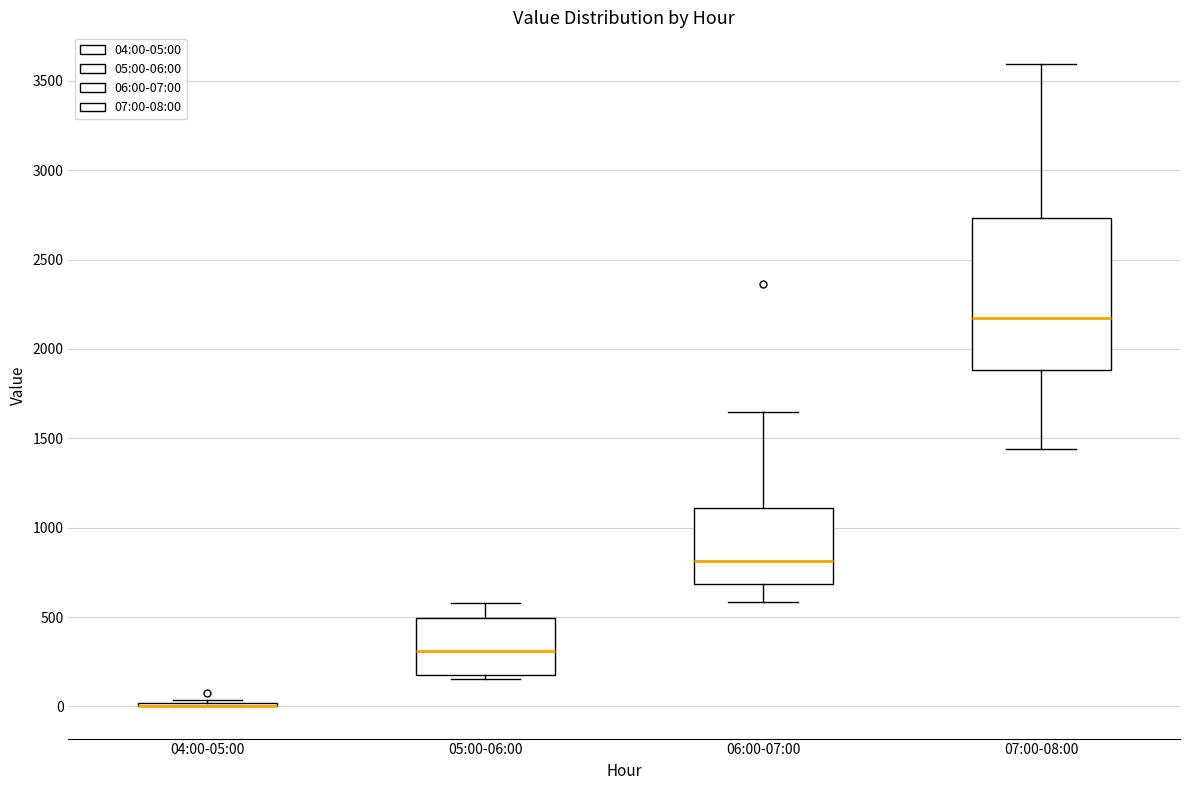

Comparing the boxes themselves (not the whiskers), which one is the tallest?

07:00-08:00